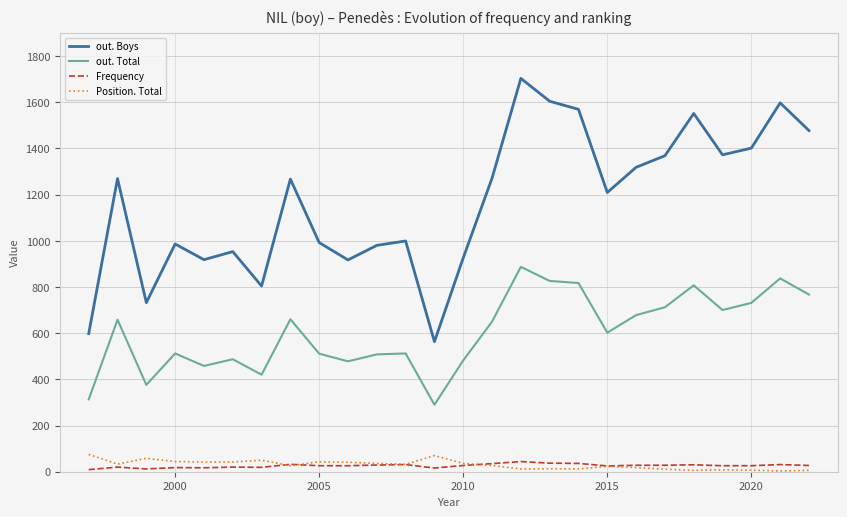

What is the average value of the Frequency series?

26